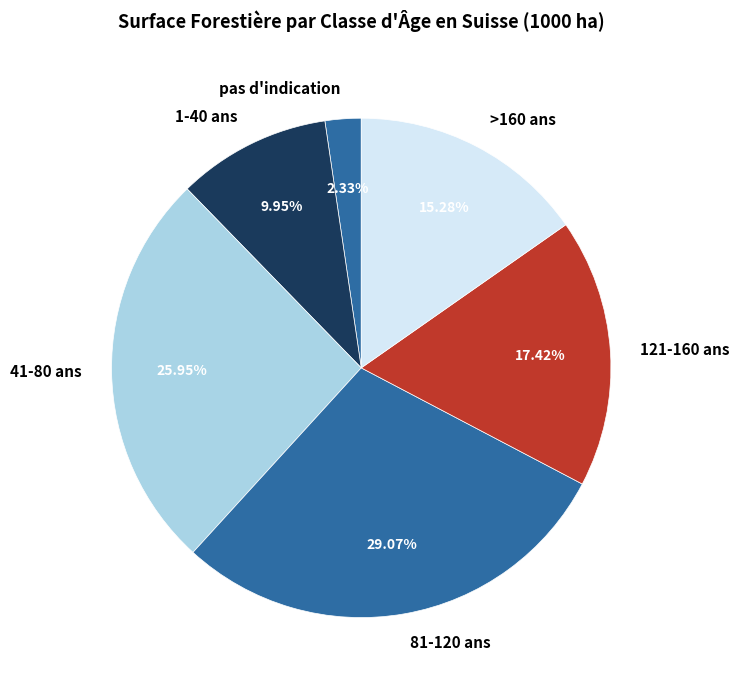

Is there any slice that represents more than half of the pie?

No